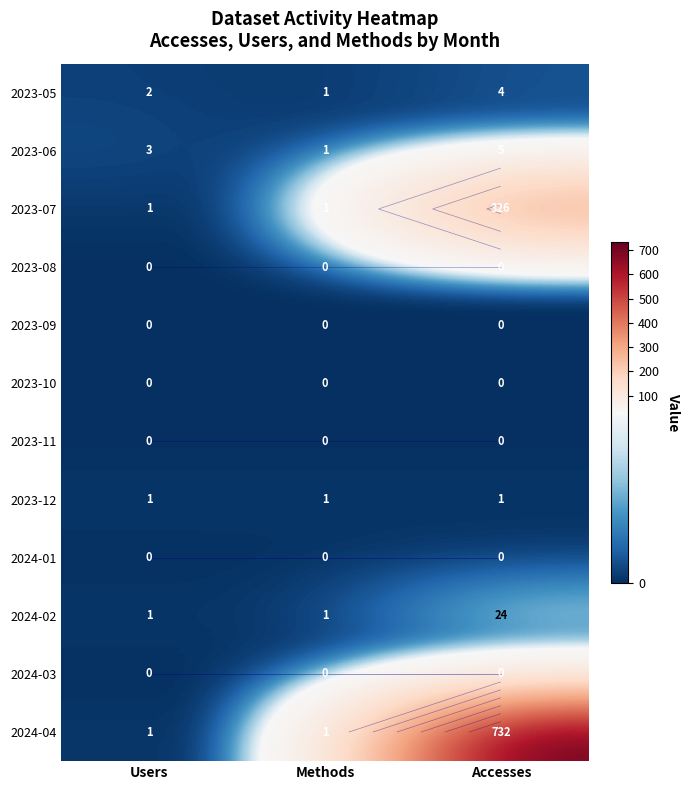

Which category has the highest value across all series?

Accesses